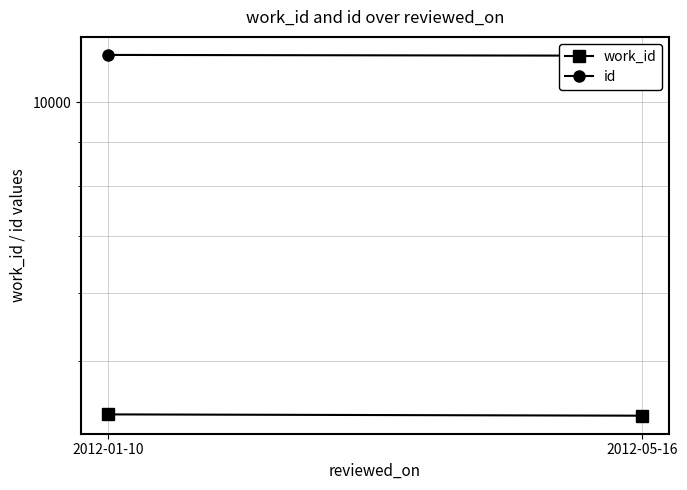

Which has a higher value, 2012-01-10 or 2012-05-16?

2012-01-10